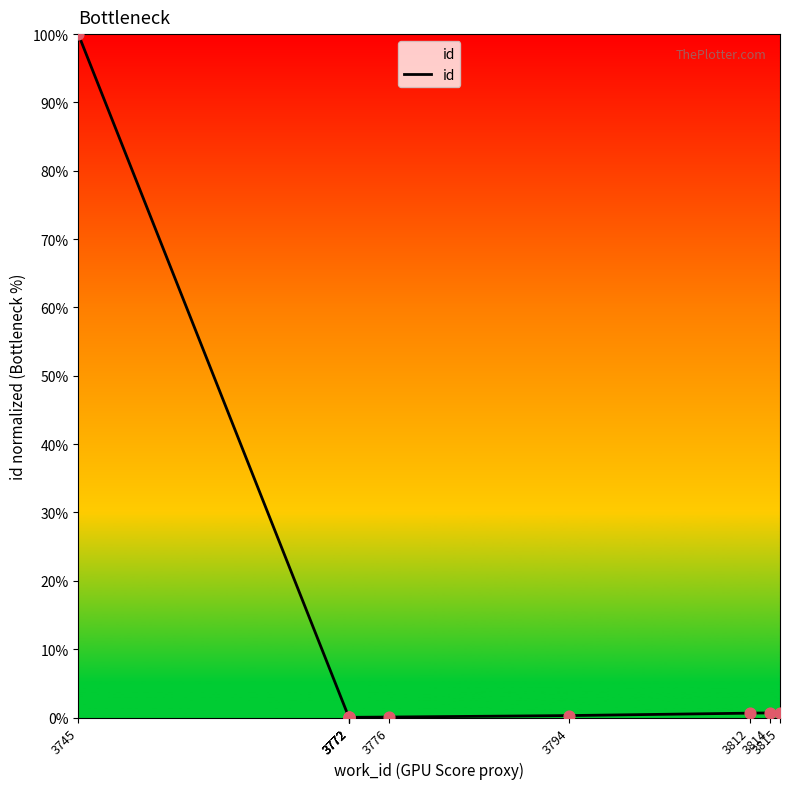

Between 3772 and 3745, which is larger?

3745